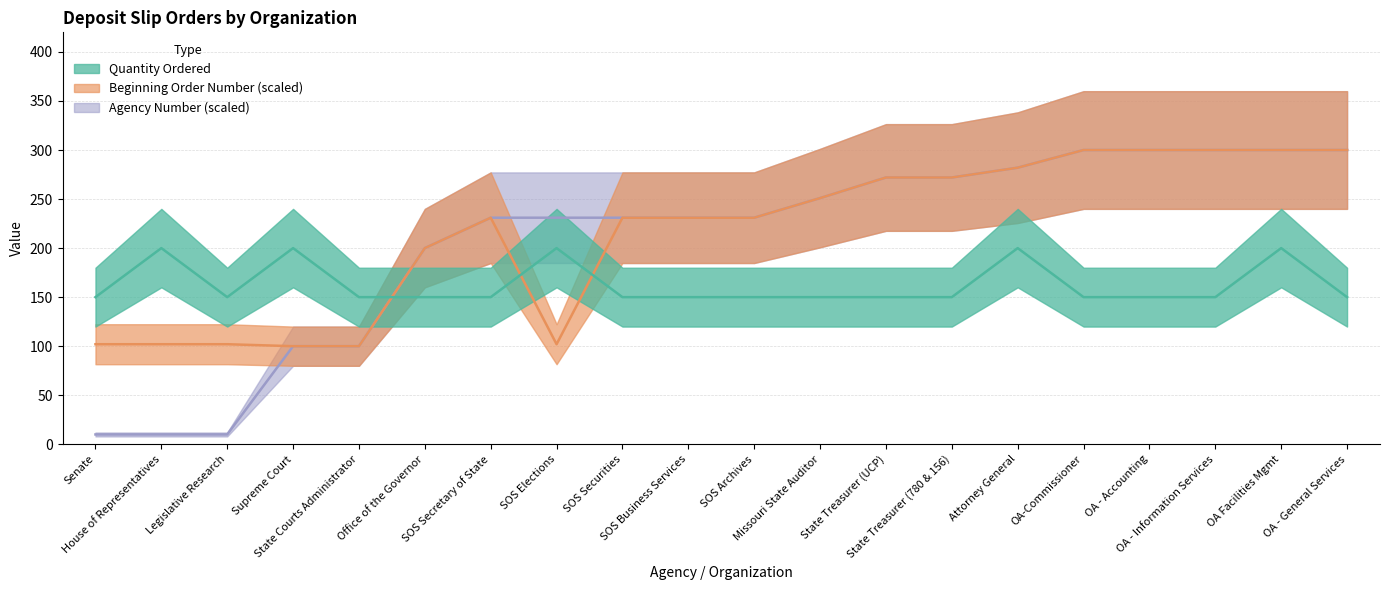

Where is the first local minimum for Quantity Ordered?

Legislative Research